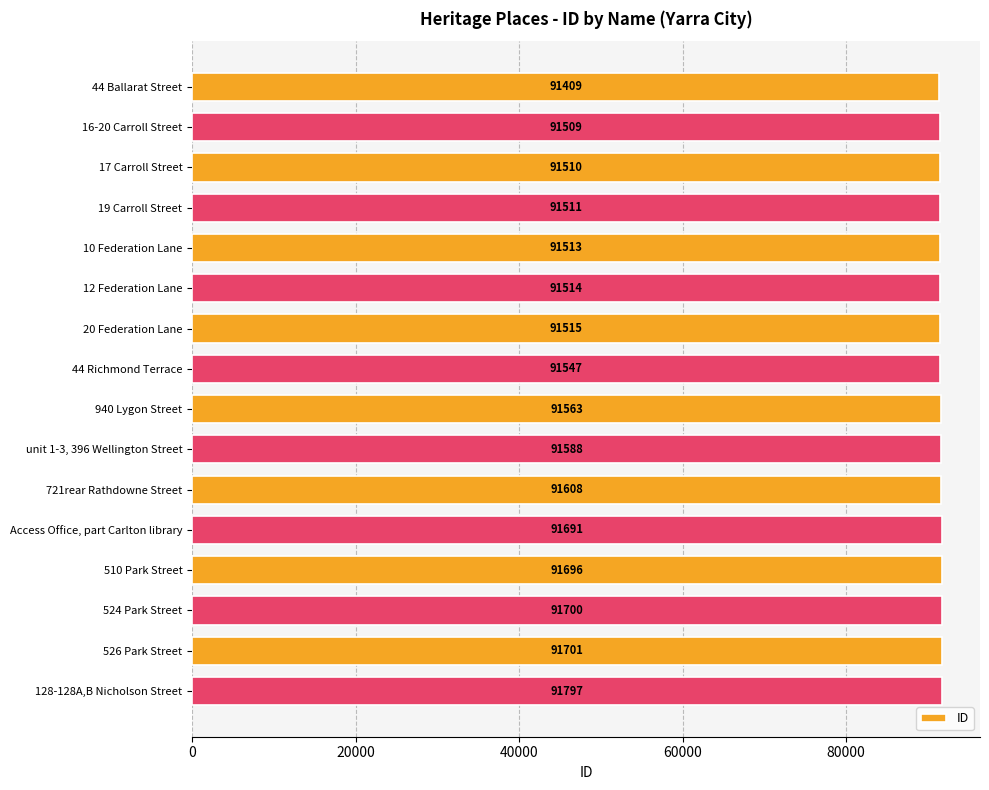

What is the average value?

91586